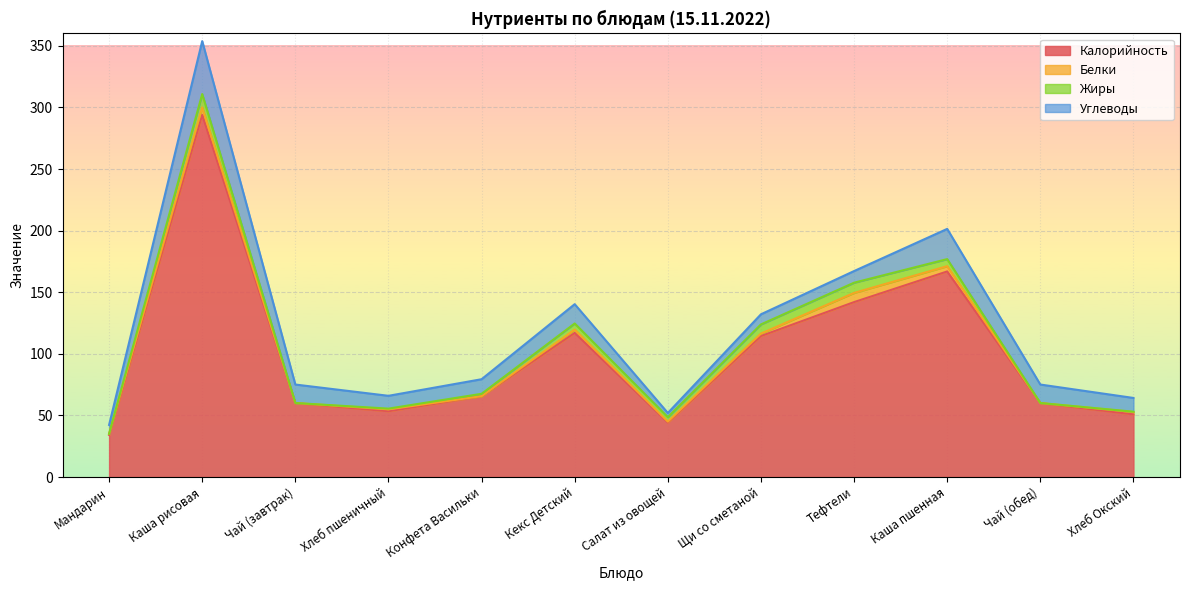

Is the value of Углеводы at Каша рисовая greater than the value of Белки at Каша пшенная?

Yes